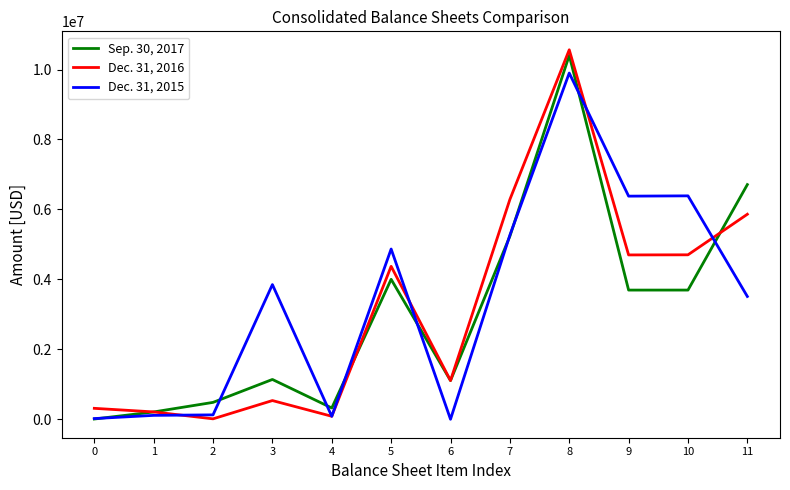

How many lines are shown in the chart?

3